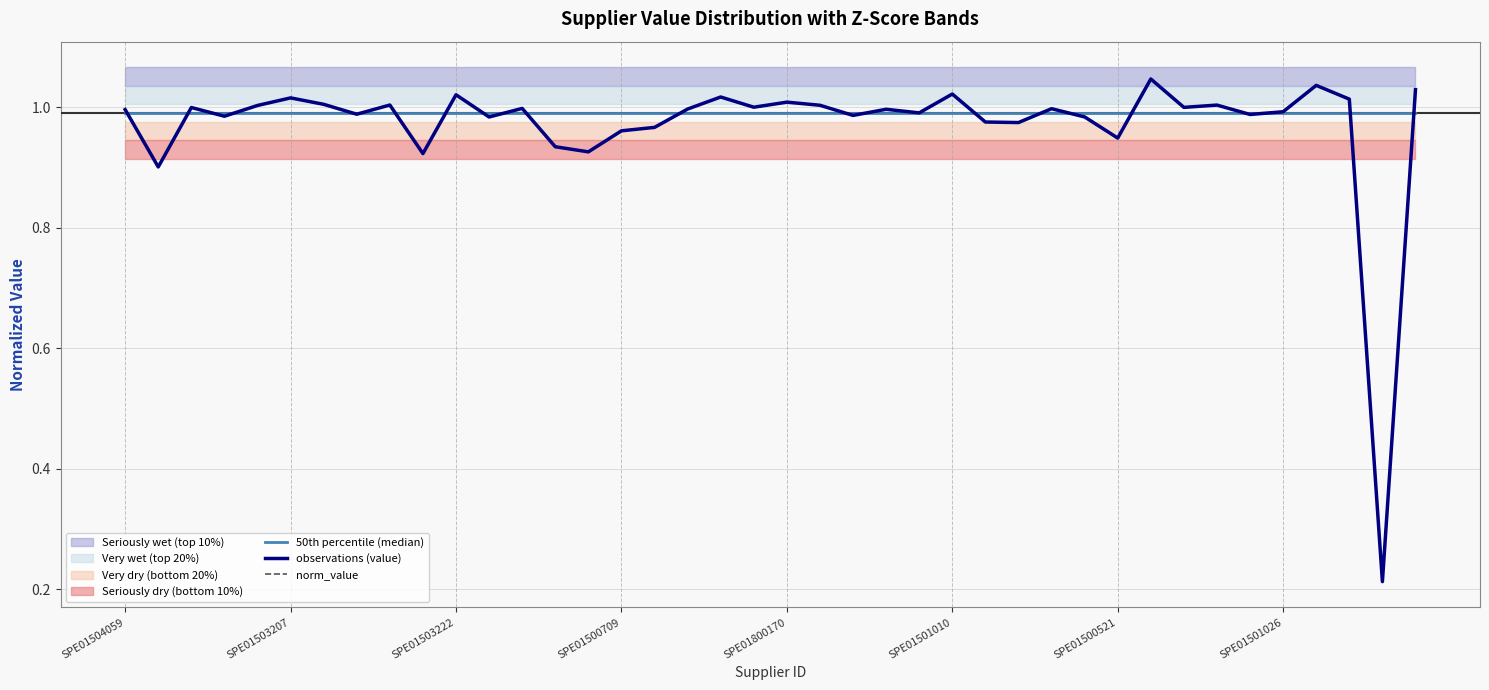

Is it true that observations (value) equals 1.5 at SPE01503222?

False